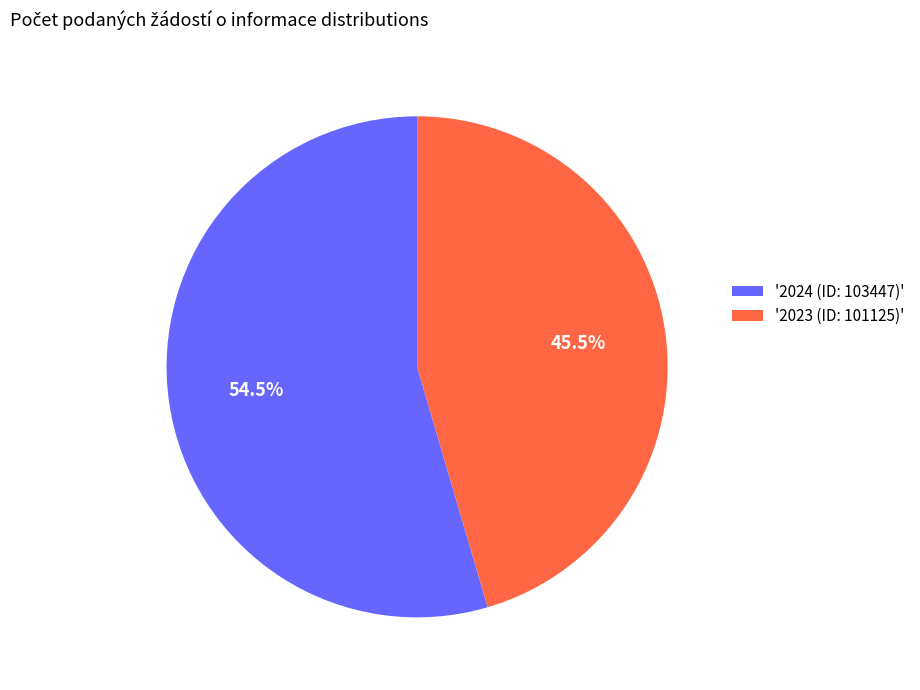

What percentage is NOT represented by '2023 (ID: 101125)'?

54.5%